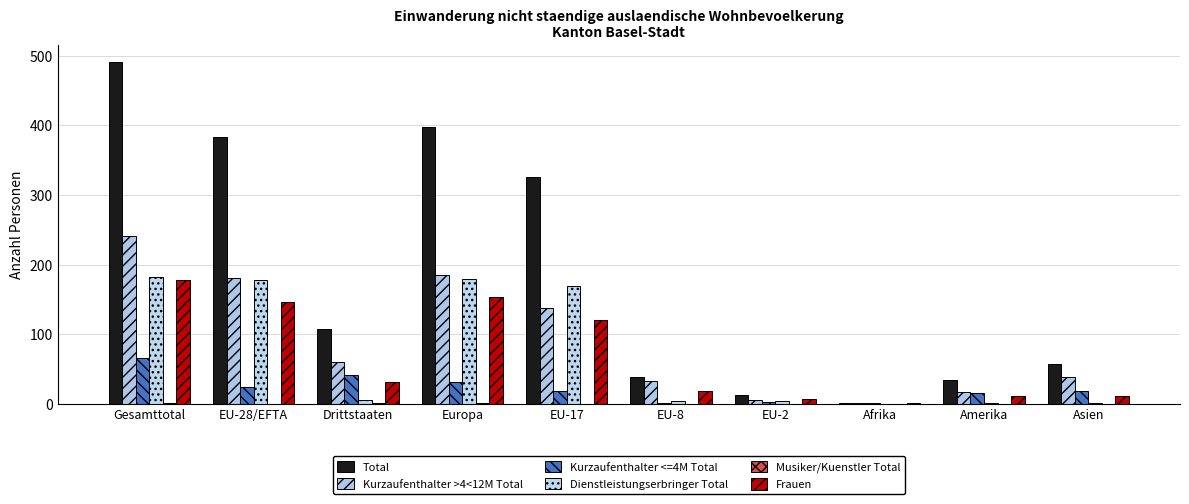

At how many categories does at least one series exceed 112?

4